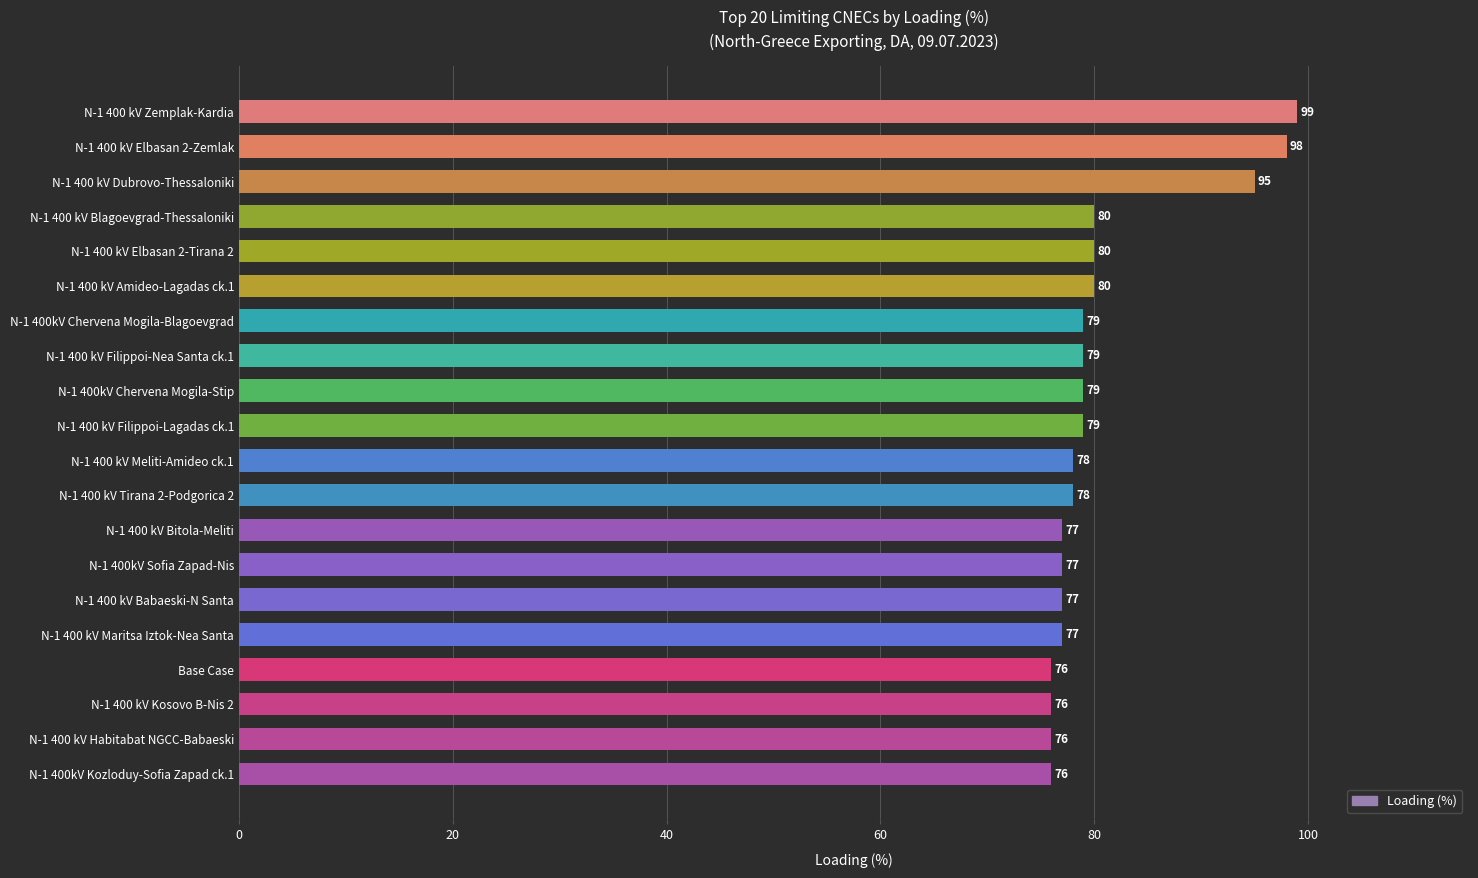

Is it true that the value at N-1 400 kV Filippoi-Nea Santa ck.1 is 34?

False